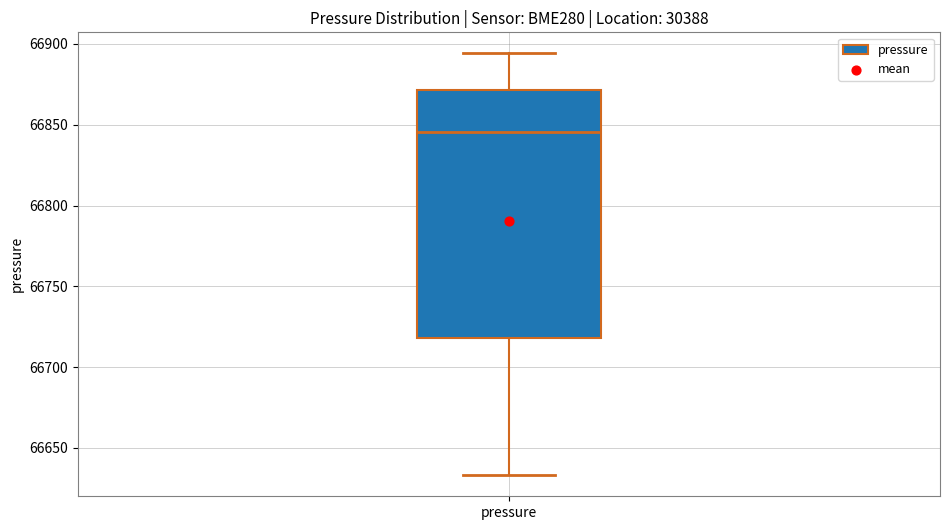

Transcribe this box plot: give where the median line is, the range the box spans, and where the two whiskers end, as read against the y-axis. The values are not printed on the chart, so give them approximately, as read against the axis.

median 66845, box 66720 to 66870, whiskers 66635 to 66895